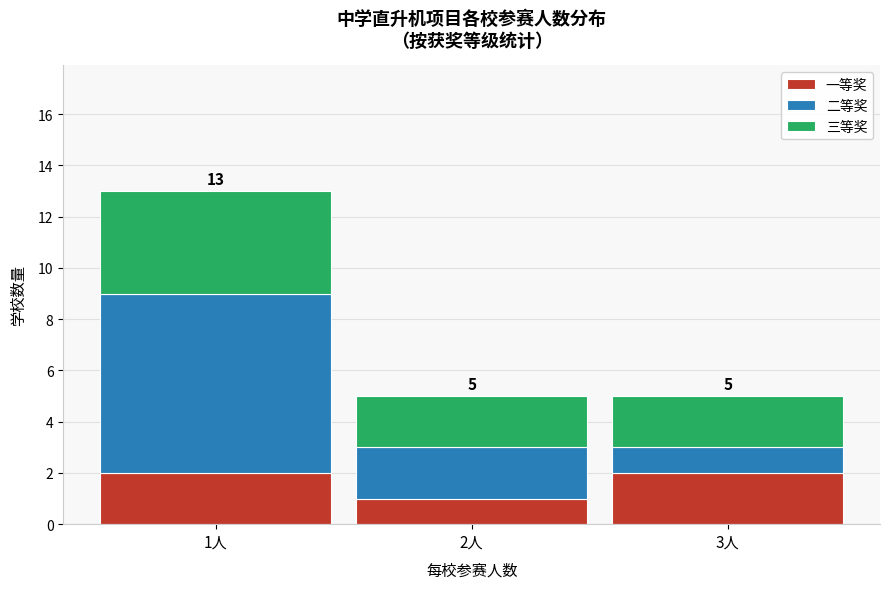

Reading left to right, transcribe the values for 一等奖.

2	1	2